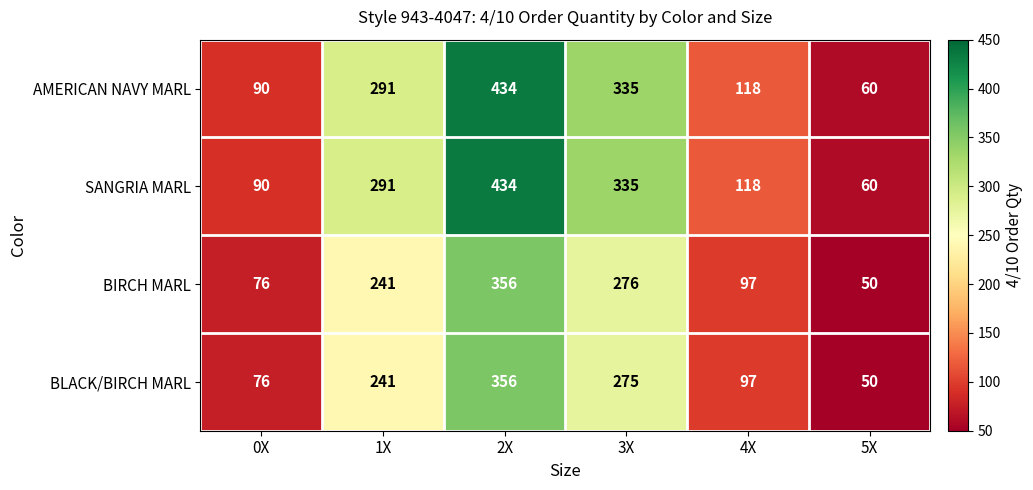

What is the difference between the maximum and minimum values in the BLACK/BIRCH MARL series?

306